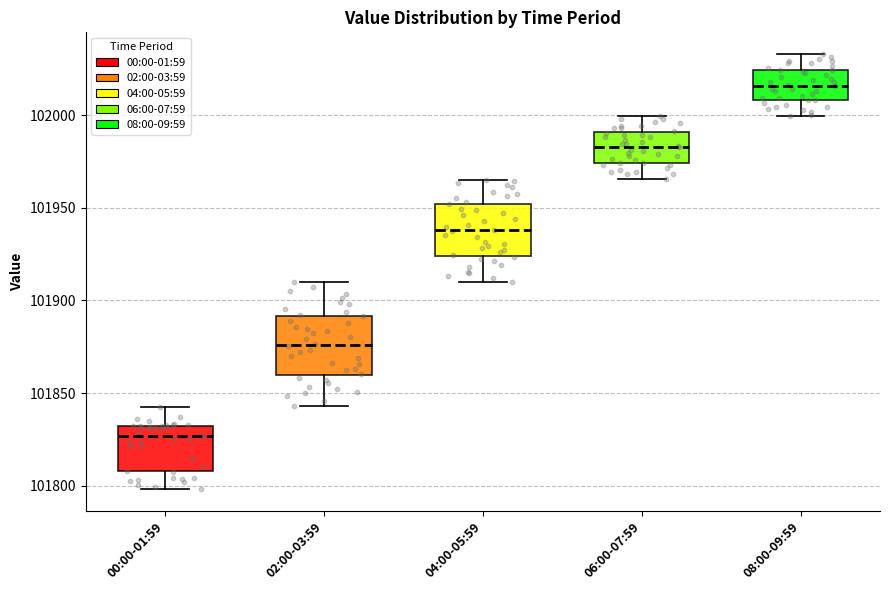

Which box's median line is the lowest?

00:00-01:59